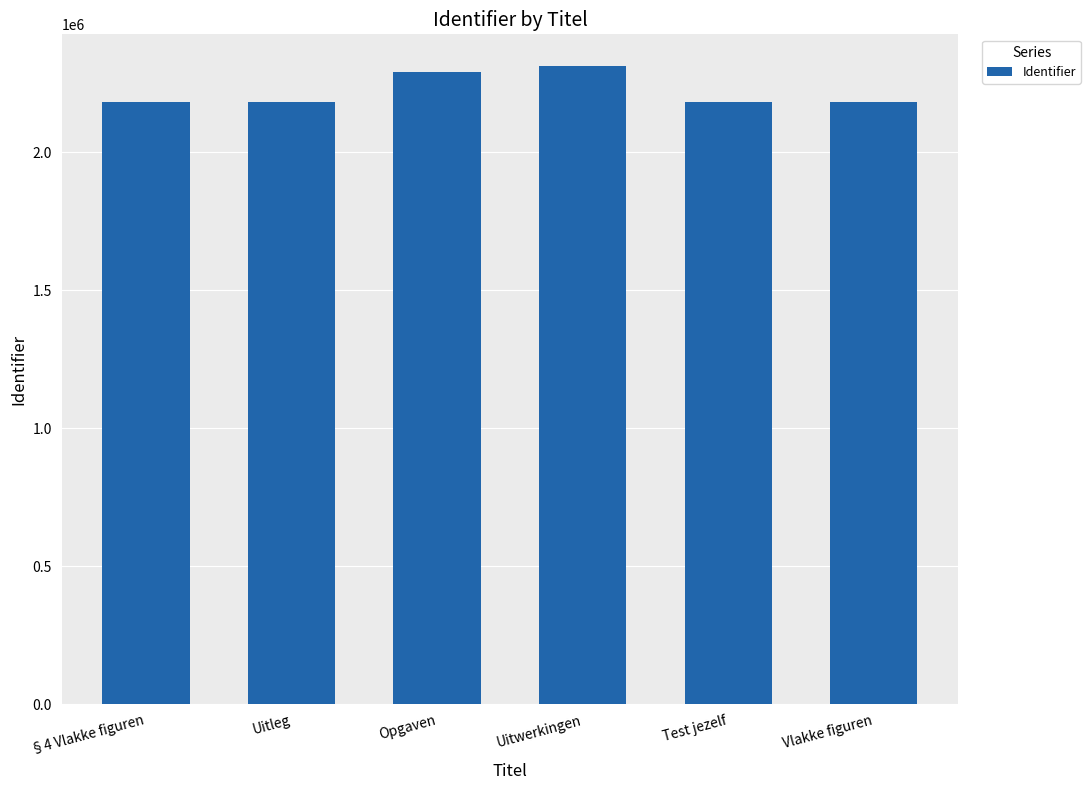

What is the sum of all values?

13331943